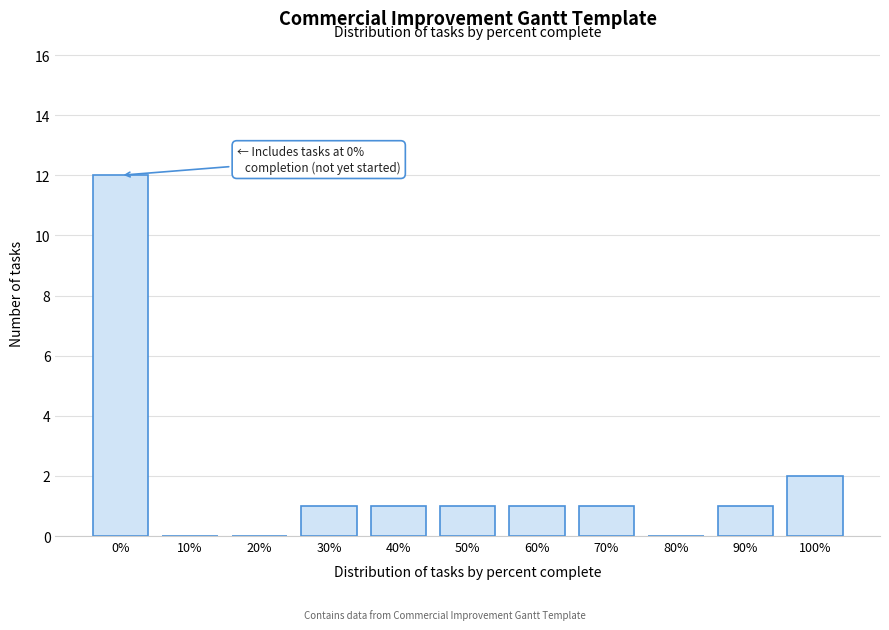

Reading right to left, transcribe all the data shown in this chart.

100%=2	90%=1	80%=0	70%=1	60%=1	50%=1	40%=1	30%=1	20%=0	10%=0	0%=12